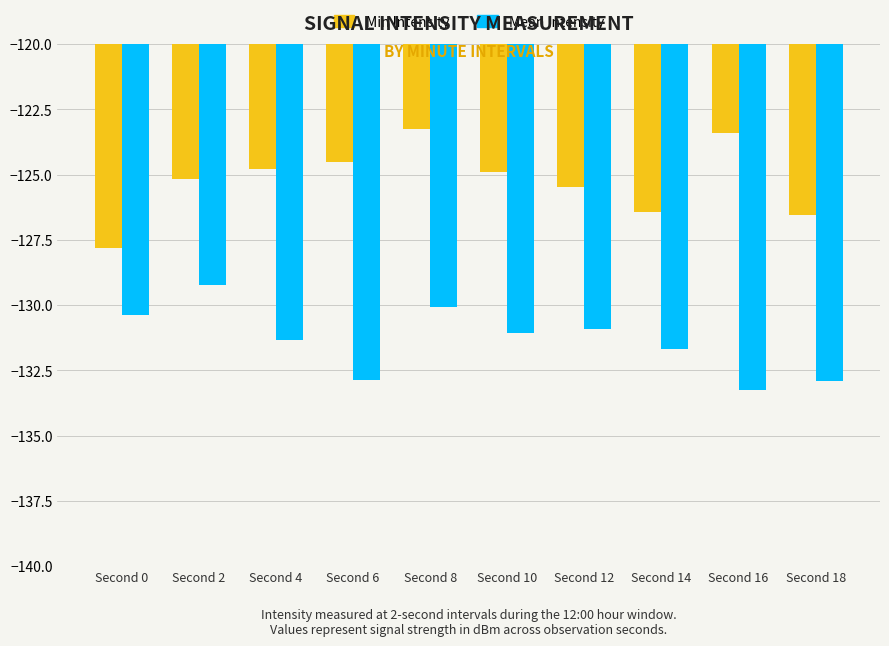

Reading left to right, what are all the values shown in this chart?

Min Intensity: -127.8	-125.2	-124.8	-124.5	-123.2	-124.9	-125.5	-126.4	-123.4	-126.5
Mean Intensity: -130.4	-129.2	-131.3	-132.9	-130.1	-131.1	-130.9	-131.7	-133.2	-132.9